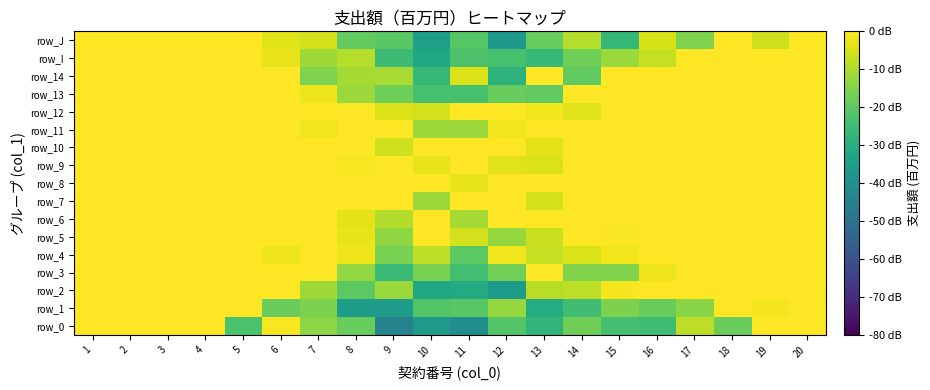

Which series has the largest total across all categories?

row_8